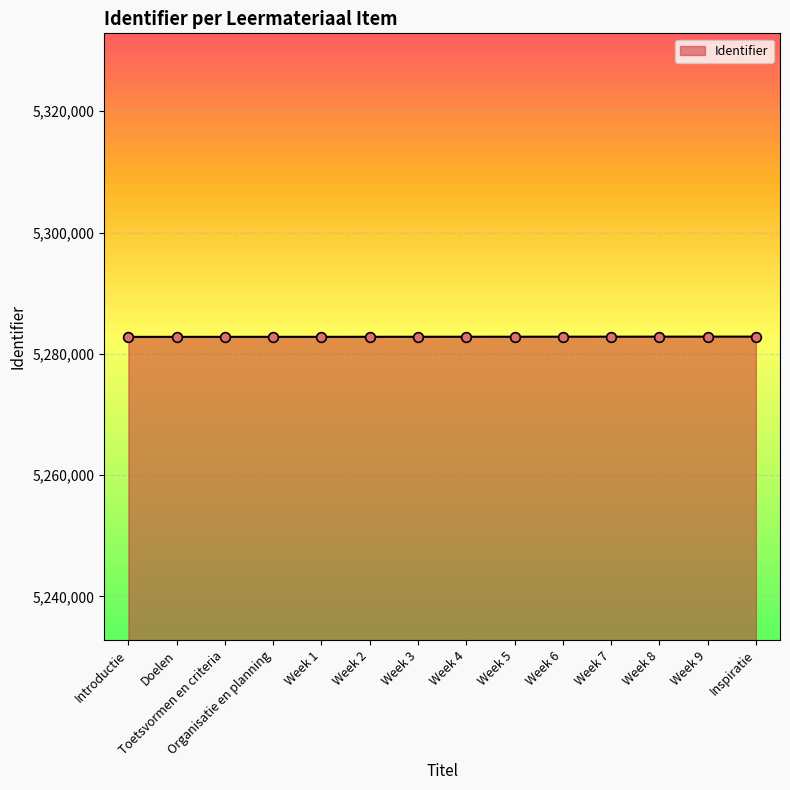

The chart shows a value of 5282810 at Week 3. True or false?

True